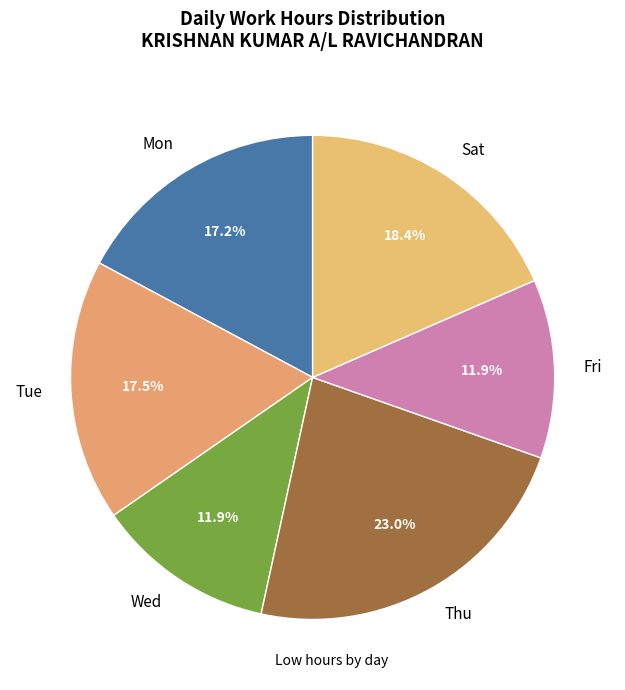

Count the number of slices in the pie.

6